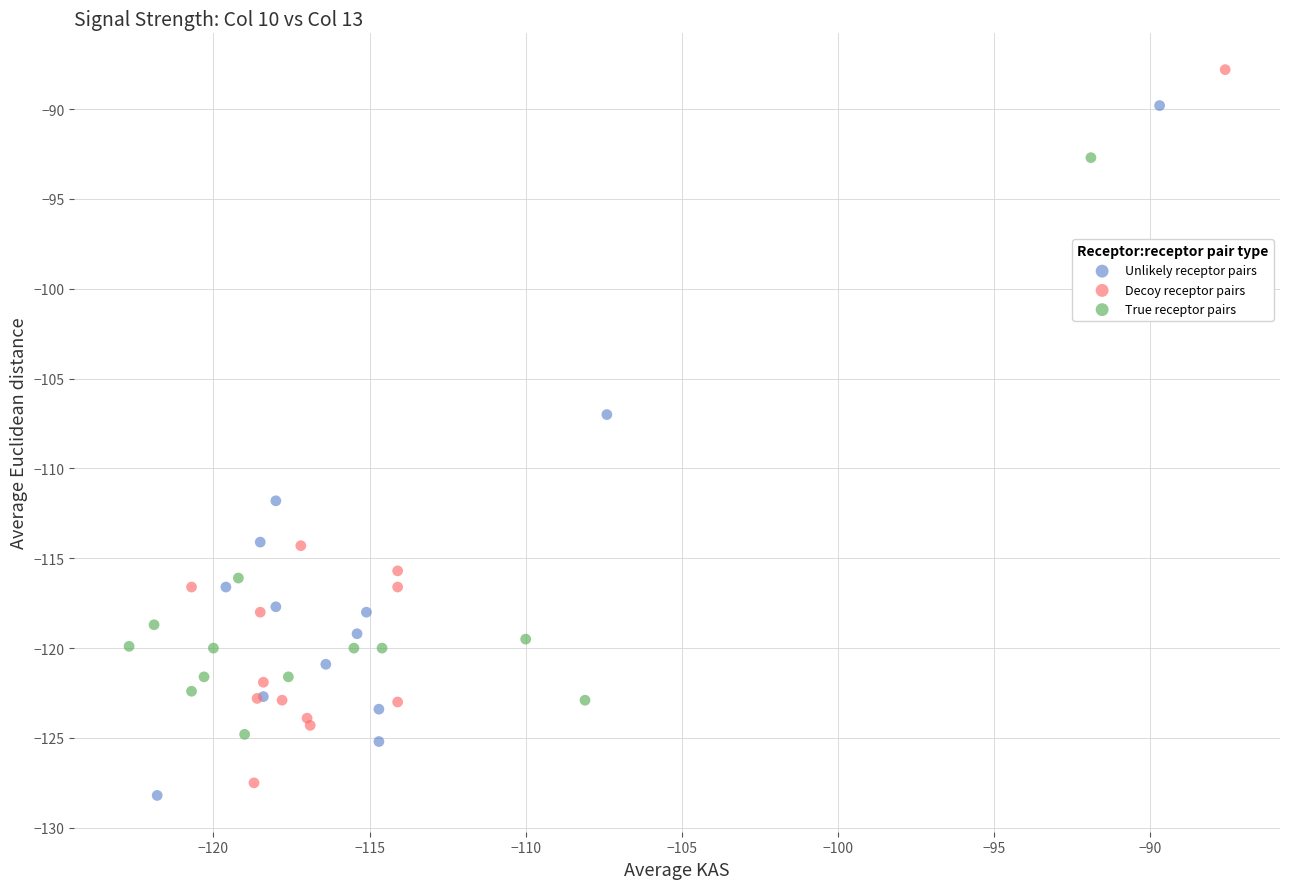

What are all the series names shown in the legend?

Unlikely receptor pairs, Decoy receptor pairs, True receptor pairs